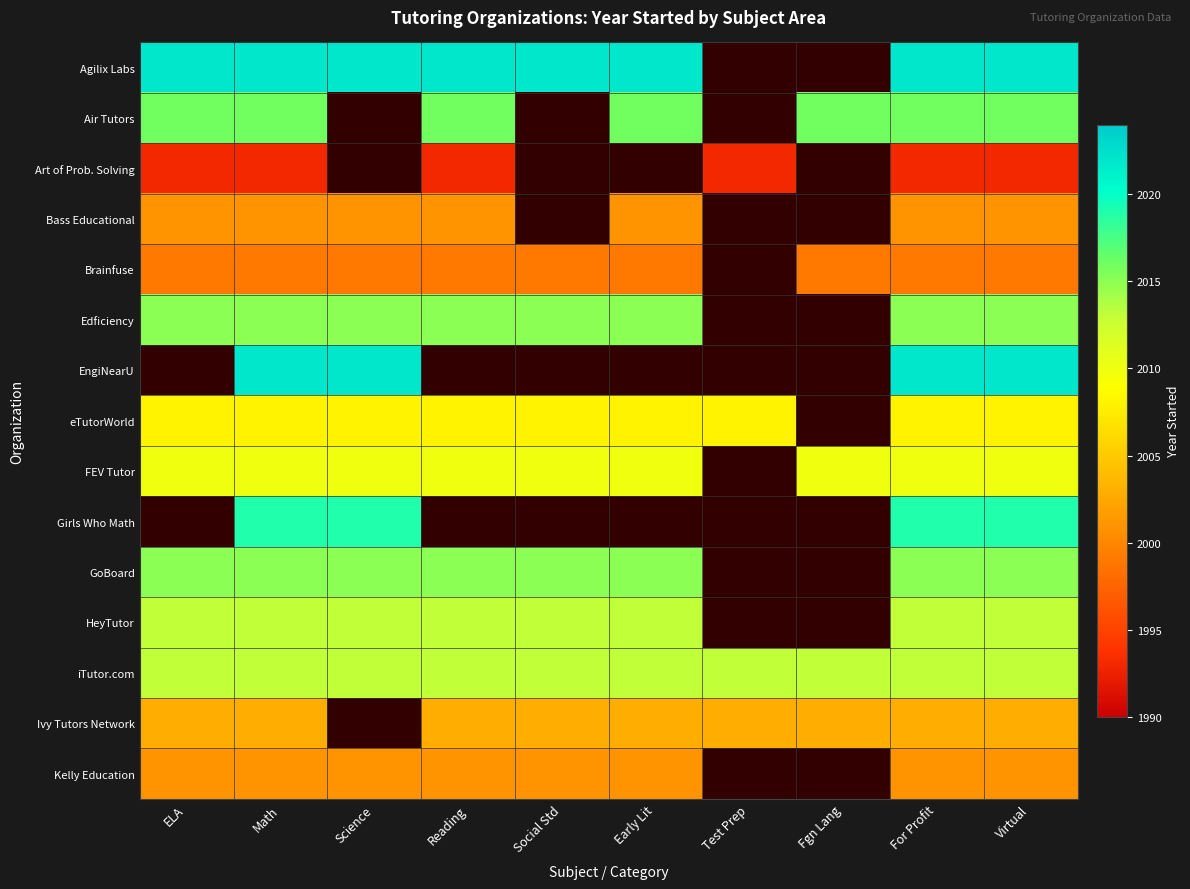

What is the lowest value of the iTutor.com series?

2013.0